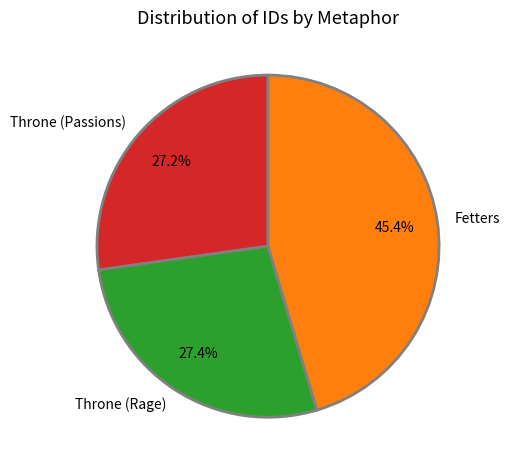

To the nearest percent, what is the combined percentage of Throne (Rage) and Fetters?

73%